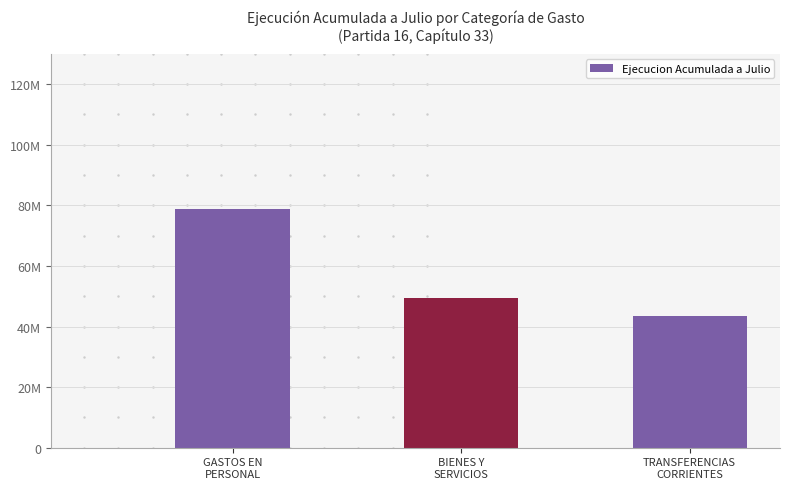

The chart shows a value of 78667909 at GASTOS EN
PERSONAL. True or false?

True